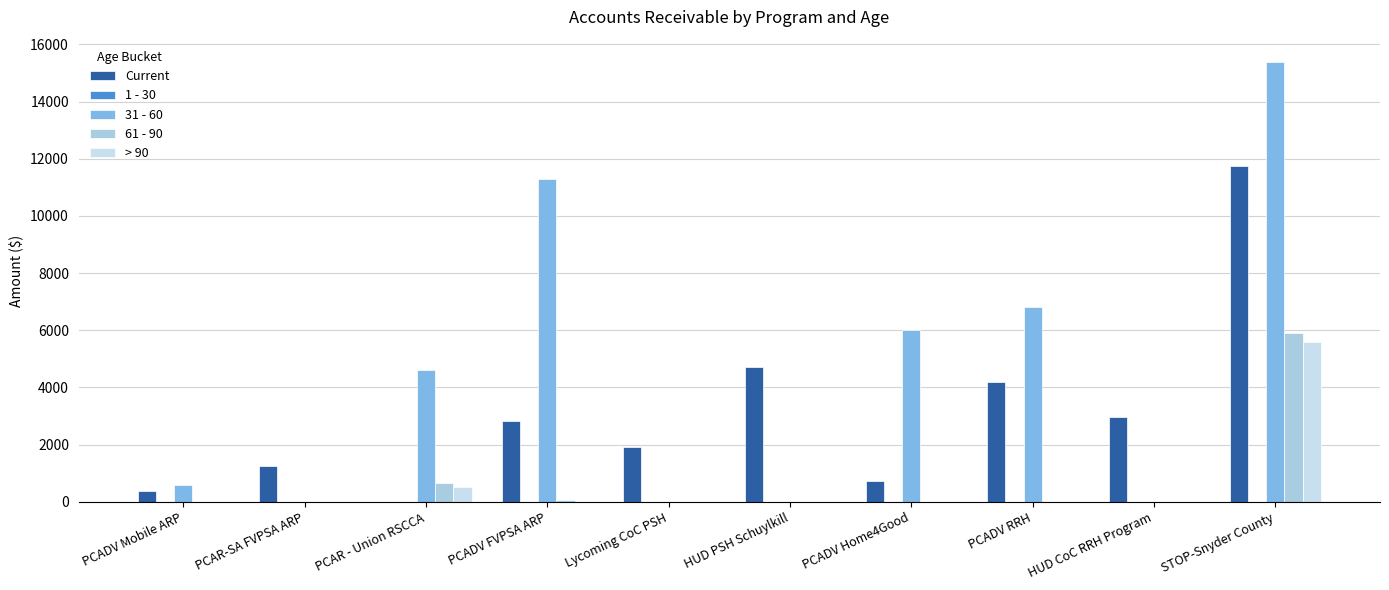

The value of 31 - 60 at HUD CoC RRH Program is -7623.6. True or false?

False